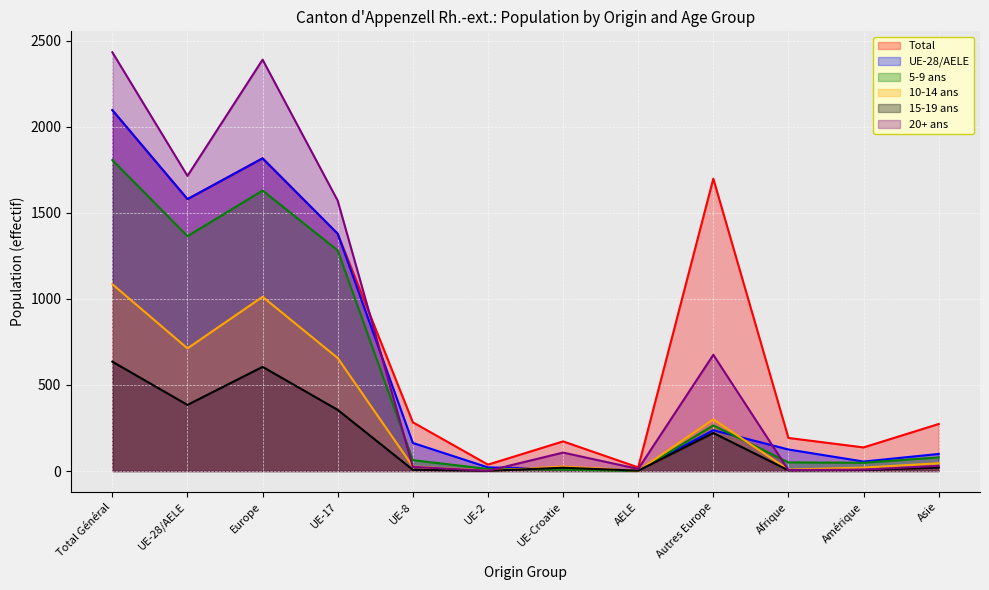

The 15_19ans series shows 1 at Afrique. True or false?

False